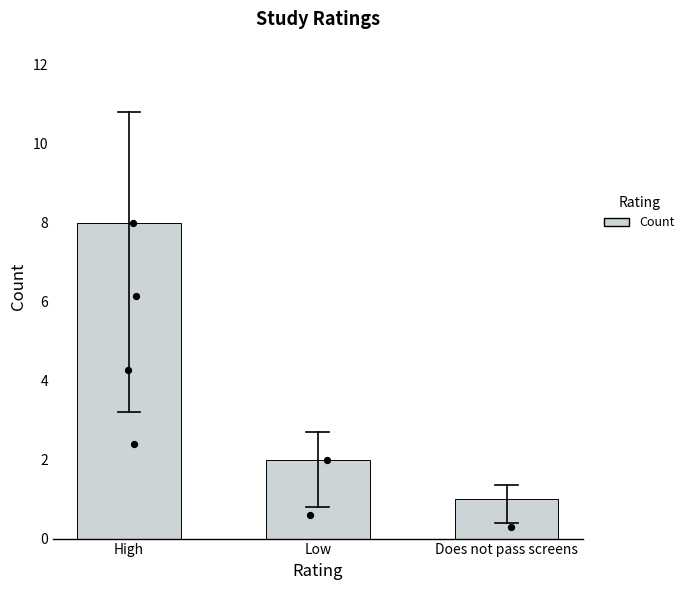

Between Does not pass screens and High, which is larger?

High